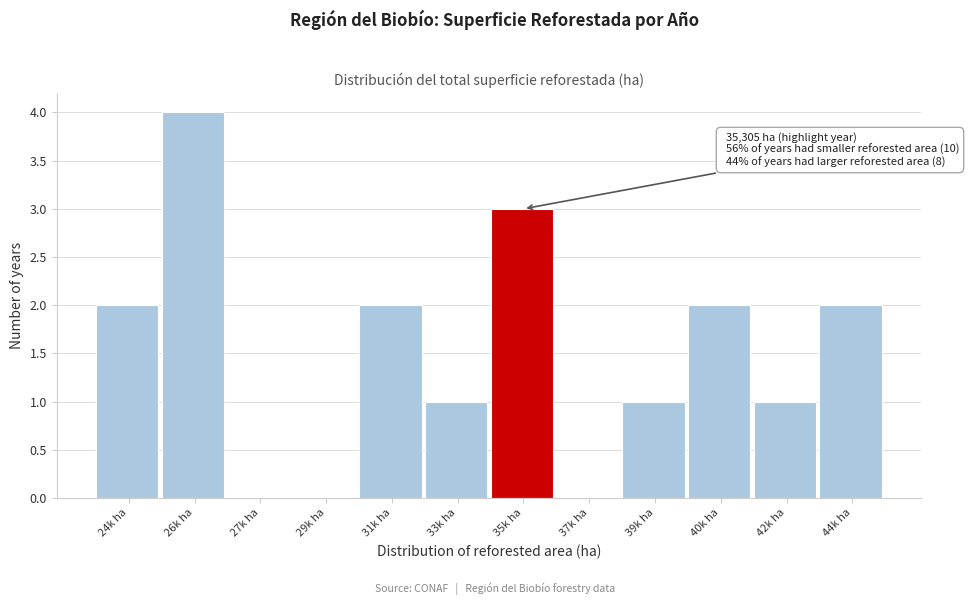

Reading left to right, what are all the values shown in this chart?

24k ha=2	26k ha=4	27k ha=0	29k ha=0	31k ha=2	33k ha=1	35k ha=3	37k ha=0	39k ha=1	40k ha=2	42k ha=1	44k ha=2